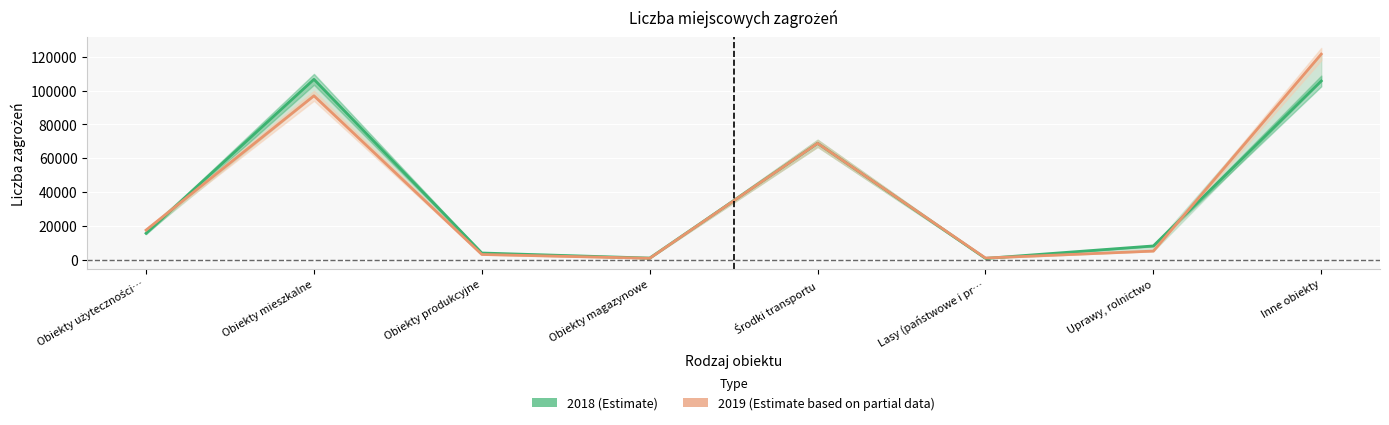

List the series in order of their overall mean, highest first.

2019, 2018